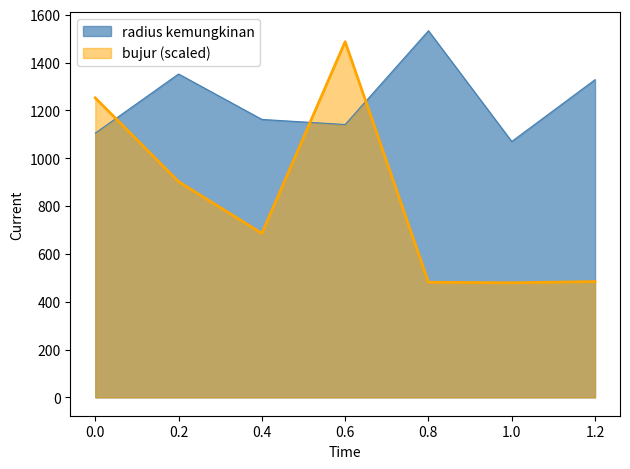

Which series changed the most between 0.4 and 0.6?

bujur (scaled)